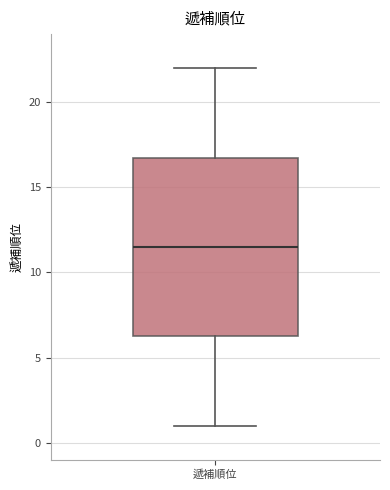

Transcribe this box plot: give where the median line is, the range the box spans, and where the two whiskers end, as read against the y-axis. The values are not printed on the chart, so give them approximately, as read against the axis.

median 11.5, box 6.5 to 17.0, whiskers 1.0 to 22.0